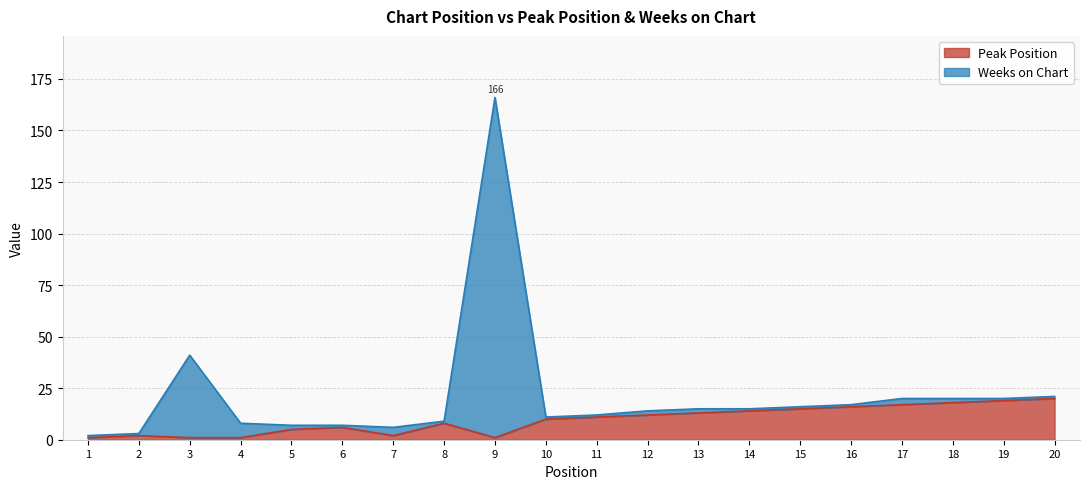

What is the difference between the maximum and minimum values in the Peak Position series?

19